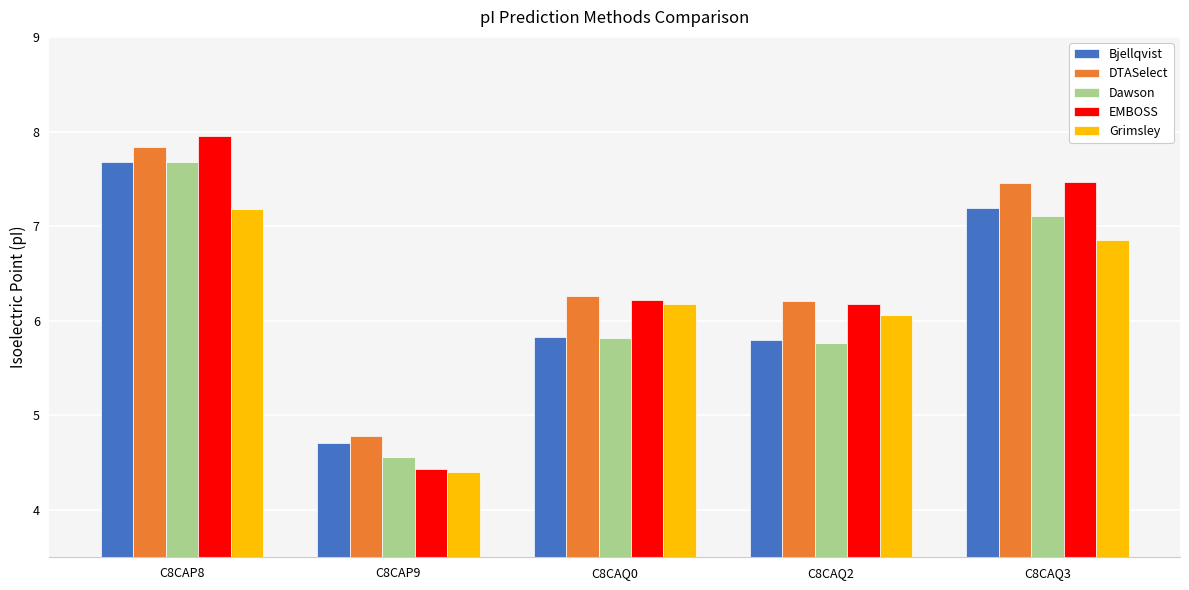

What is the total value across all series at C8CAP8?

38.3